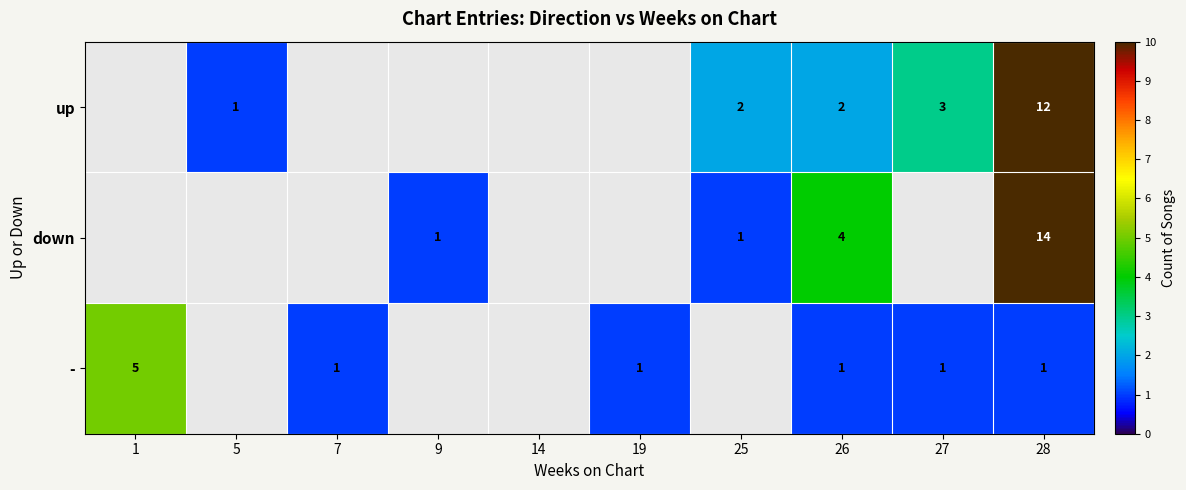

Is it true that up equals 16 at 28?

False